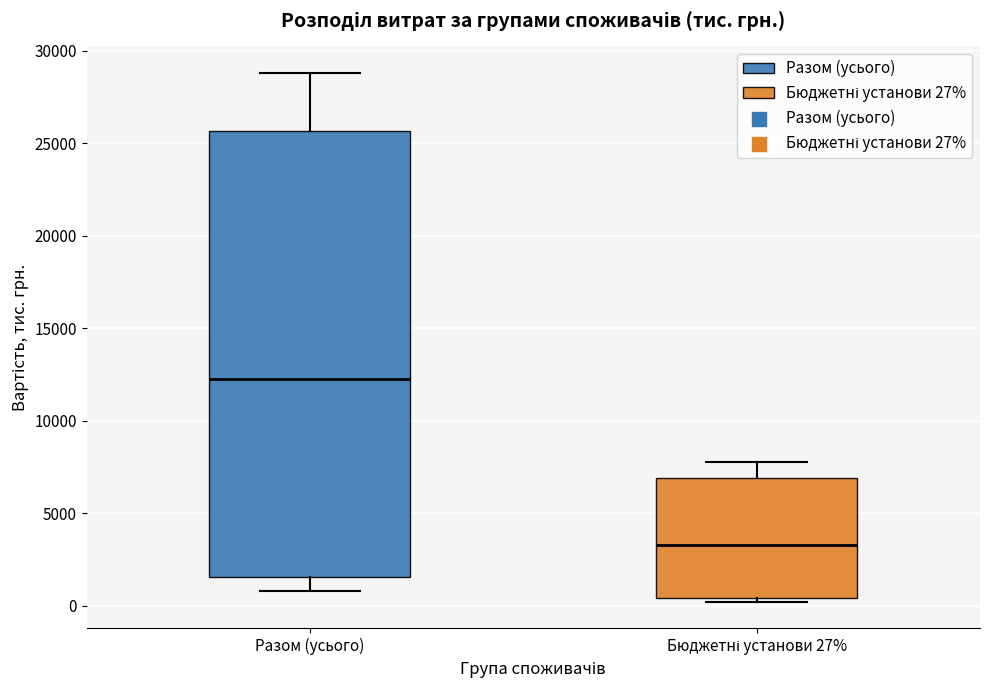

Which box is the tallest, from its lower edge to its upper edge?

Разом (усього)